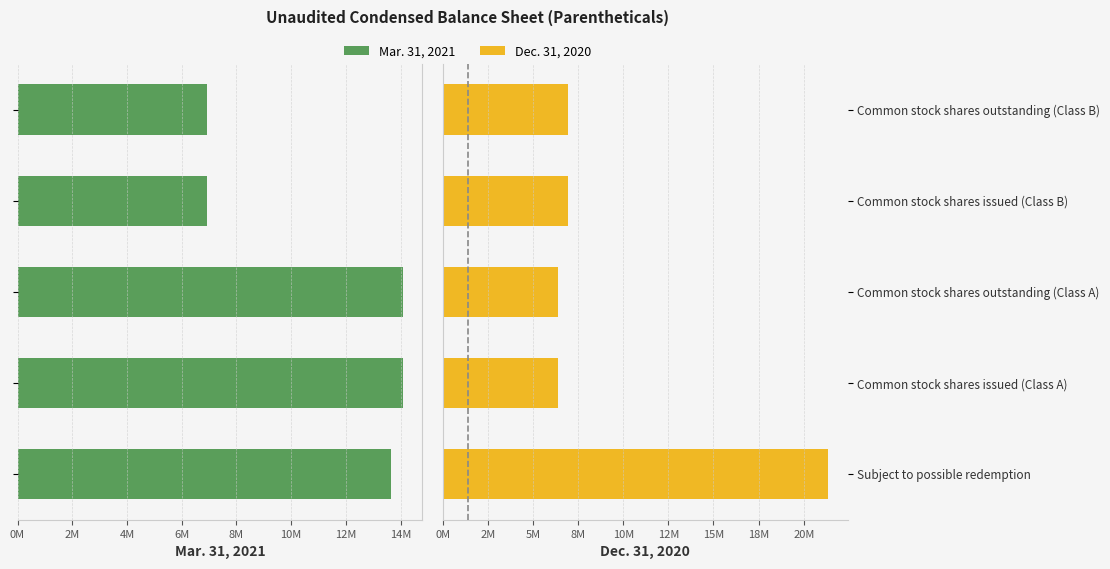

What is the spread (max minus min) of values at Common stock shares issued (Class A)?

20482113